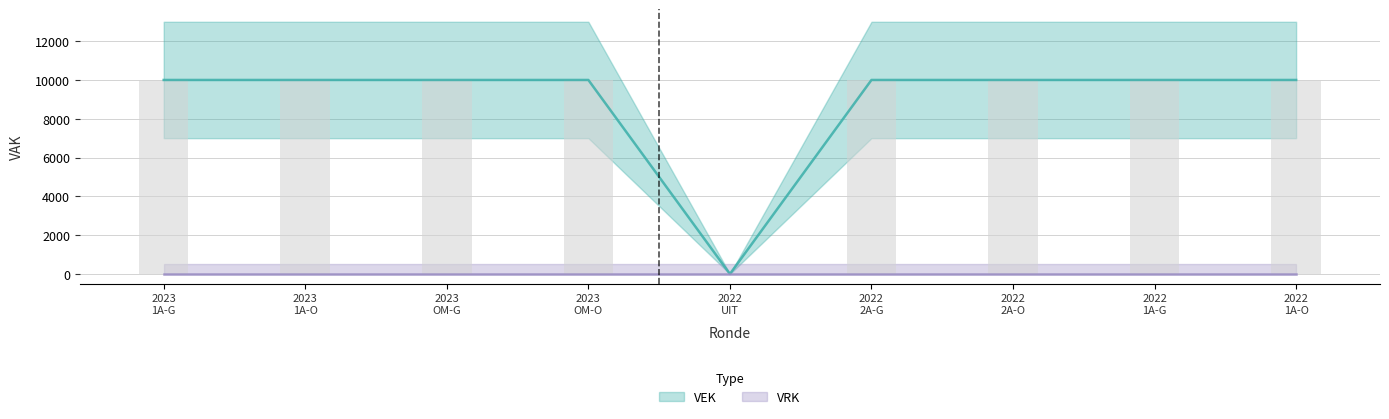

Are the bars grouped side by side (vs. stacked)?

No